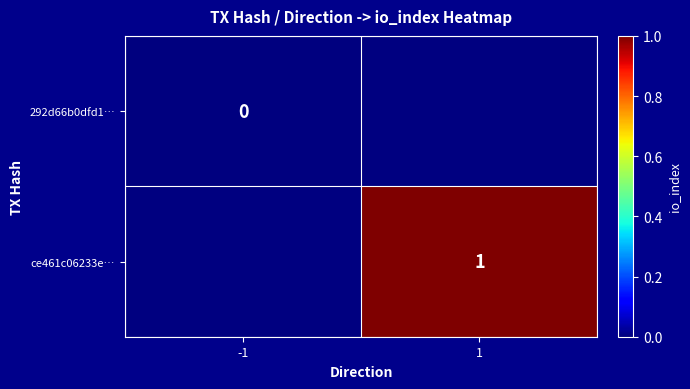

Is the value of 292d66b0dfd1… at -1 greater than the value of ce461c06233e… at 1?

No